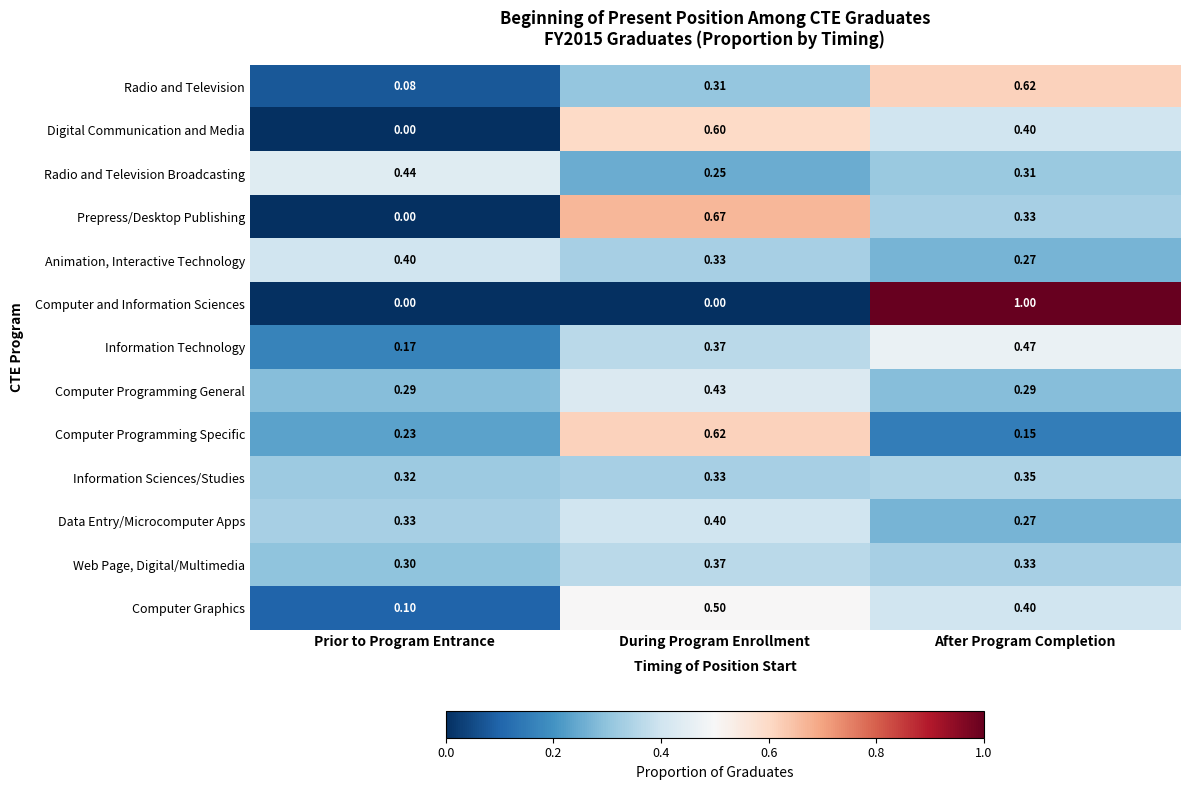

Where is Information Technology nearest to the value 0?

Prior to Program Entrance